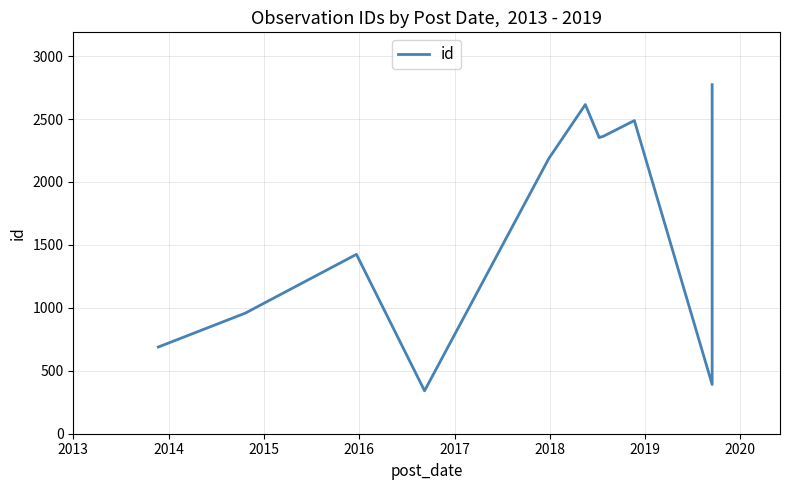

What is the sum of all values?

20935